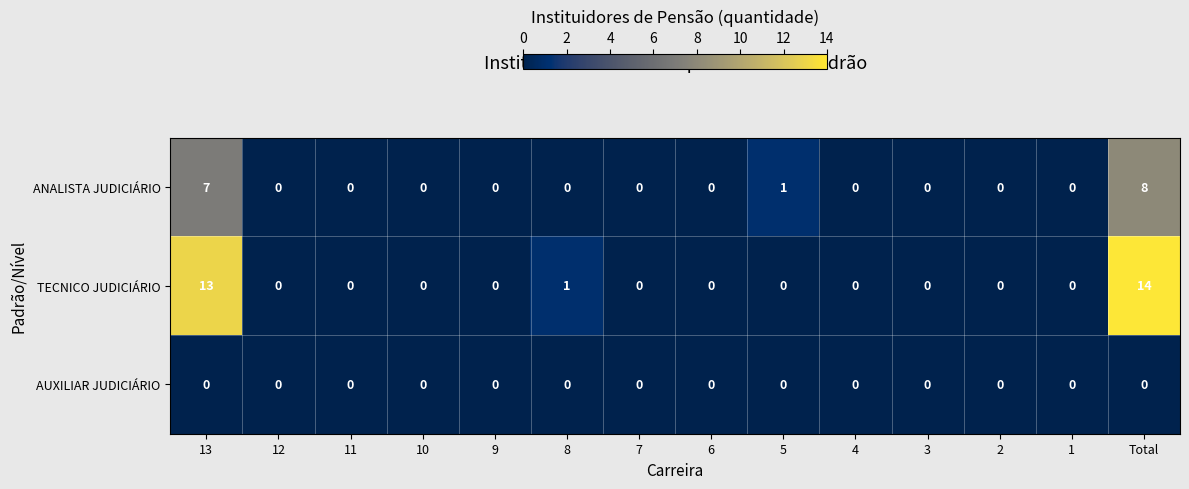

What is the difference between the maximum and second lowest values in the TECNICO JUDICIÁRIO series?

14